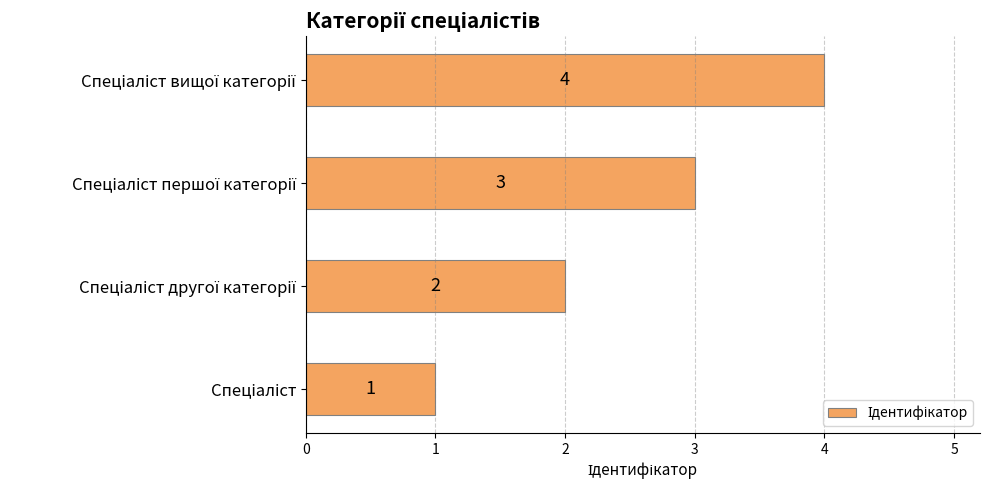

What is the greatest value displayed?

4